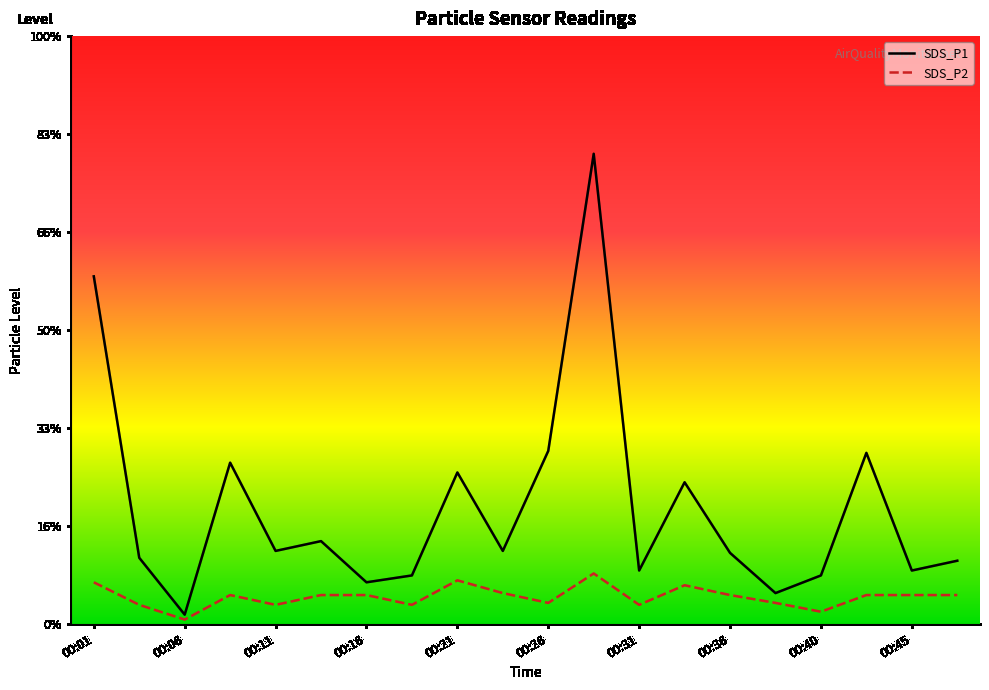

The SDS_P2 series shows 0.3 at 00:48. True or false?

True